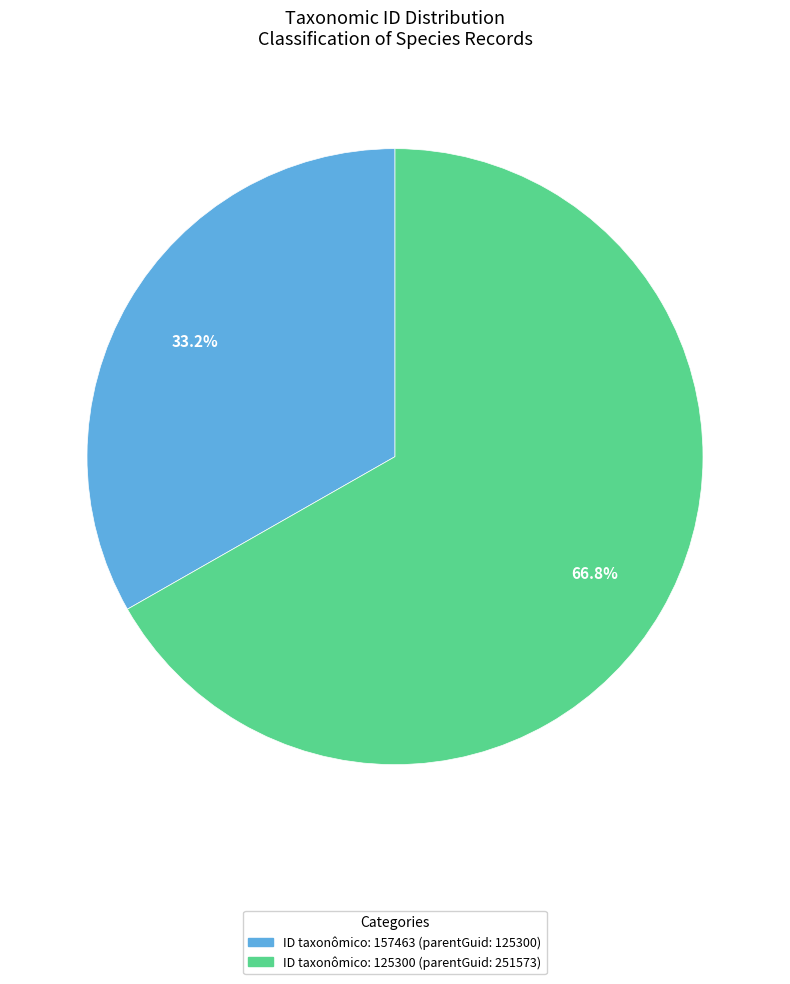

Is there any slice that represents more than half of the pie?

Yes